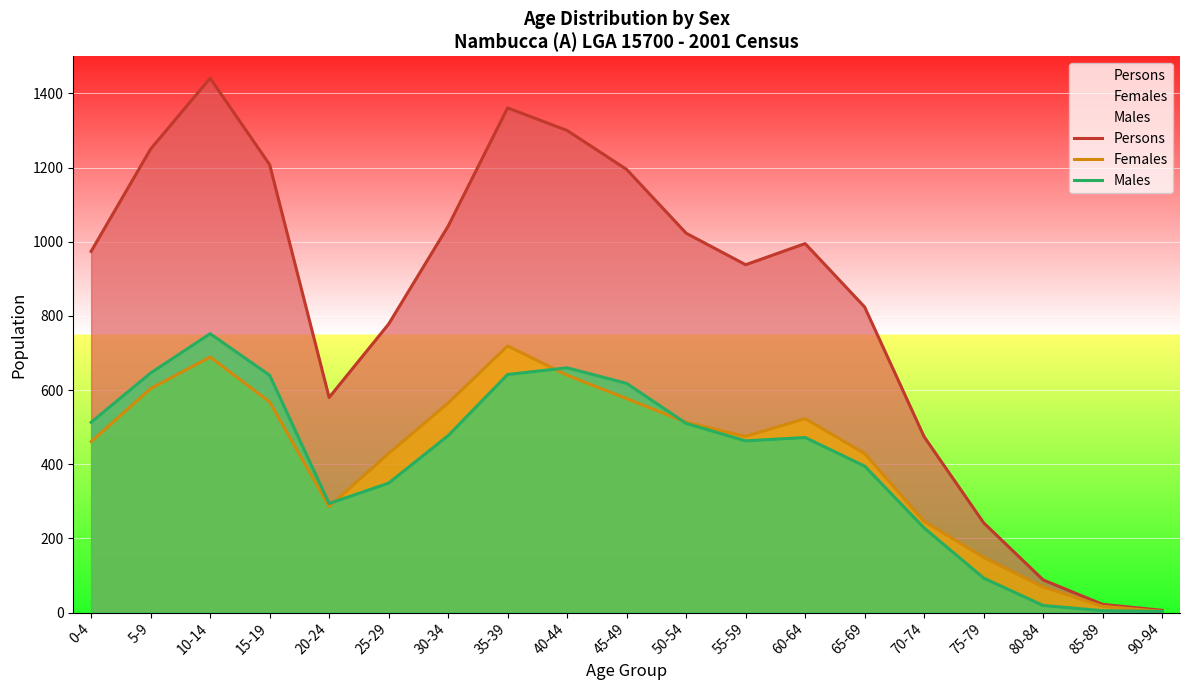

How many interior local peaks does the Males series have?

3